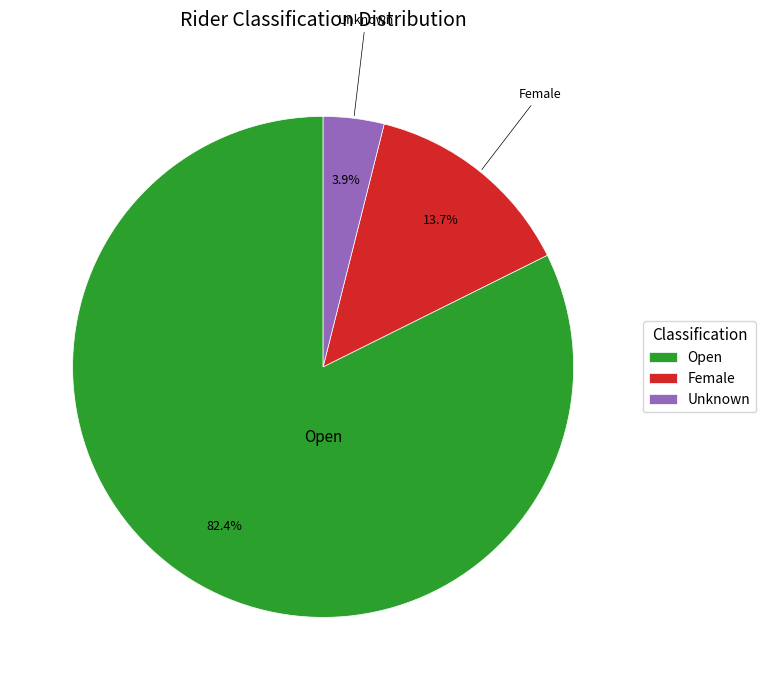

Rank the categories by value from lowest to highest.

Unknown, Female, Open